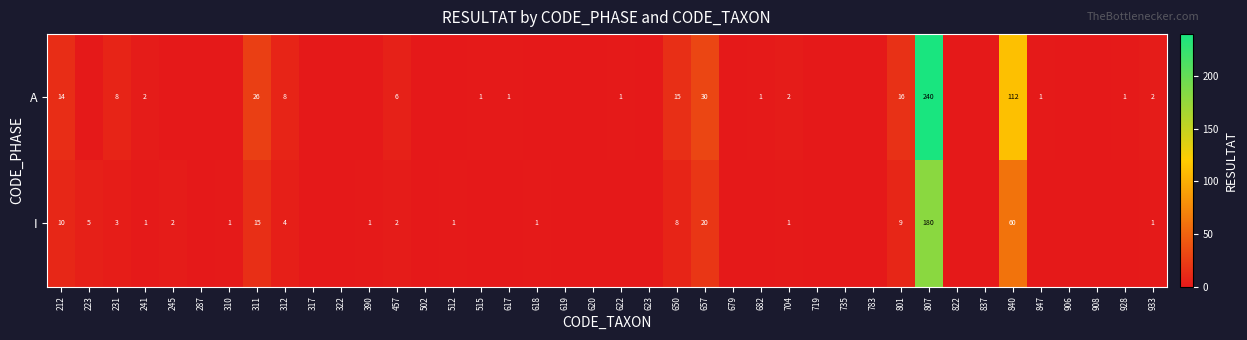

What is the difference between the A values at 457 and 515?

5